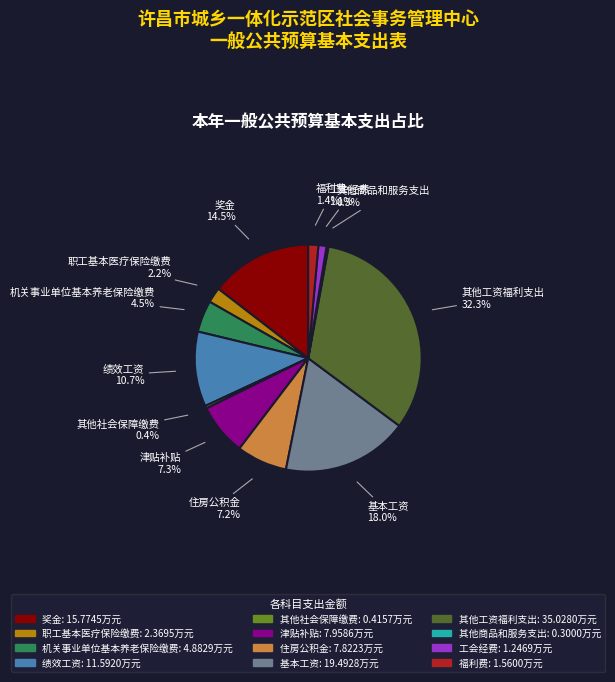

What percentage is NOT represented by 基本工资?

82.0%